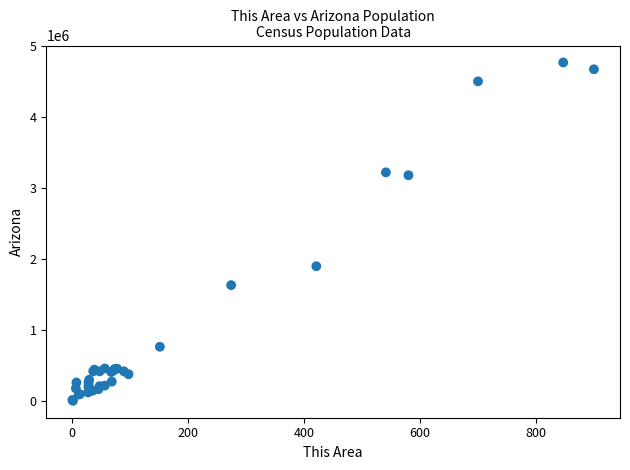

What Y value in the scatter plot is closest to 2382062?

1895149